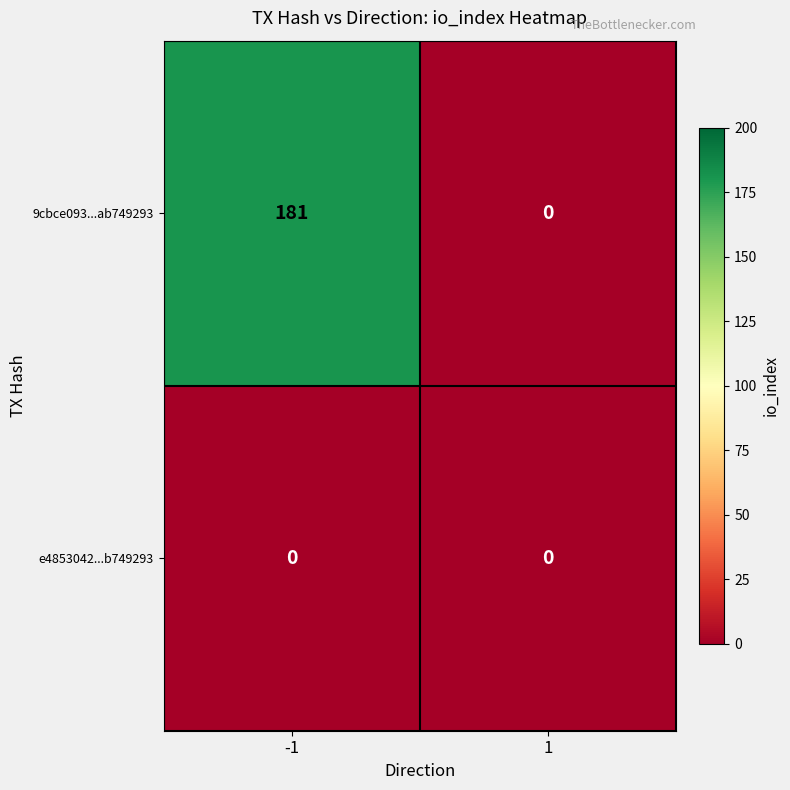

Rank the series by their maximum value, from highest to lowest.

9cbce093...ab749293, e4853042...b749293